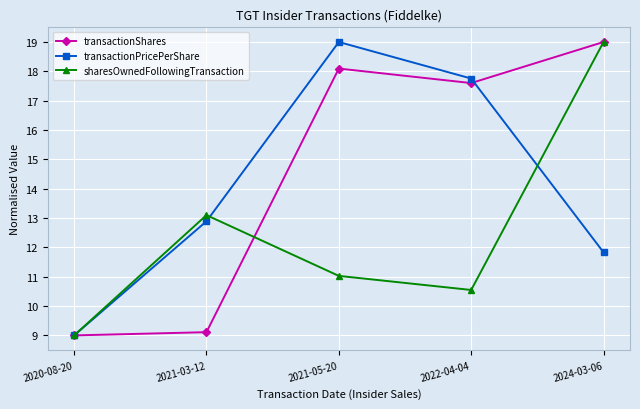

Where is the first local minimum for transactionShares?

2022-04-04